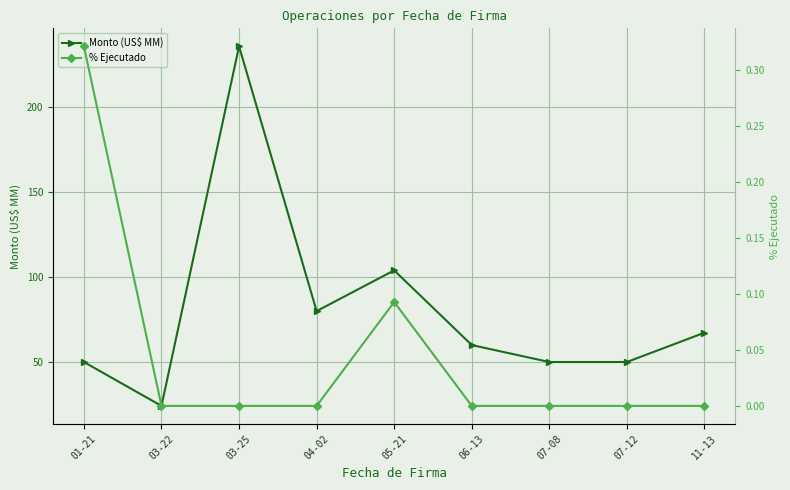

True or false: % Ejecutado and Monto (US$ MM) intersect in this chart.

False